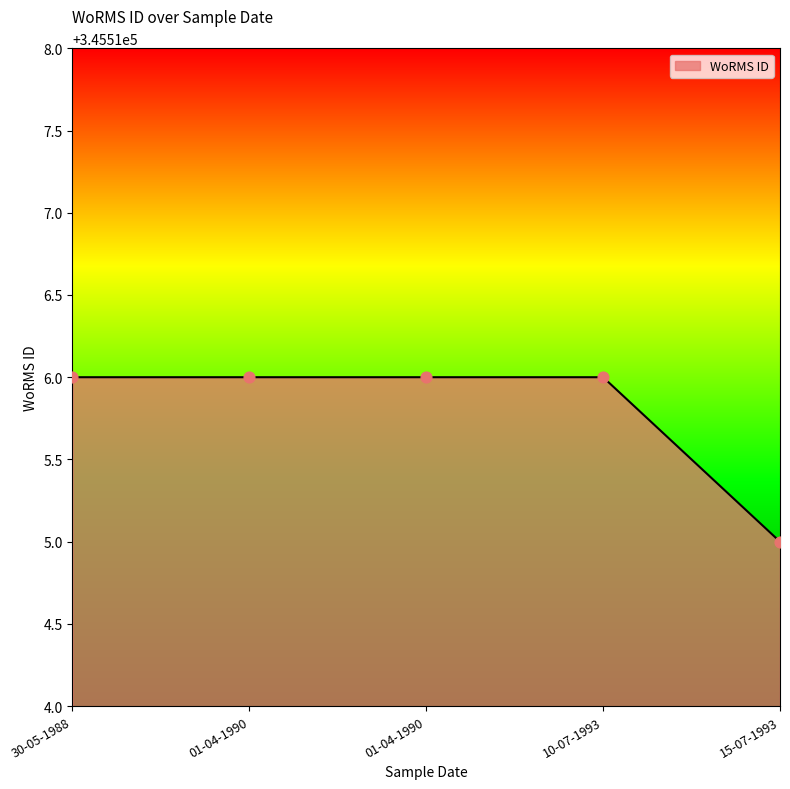

Between 10-07-1993 and 30-05-1988, which is larger?

10-07-1993